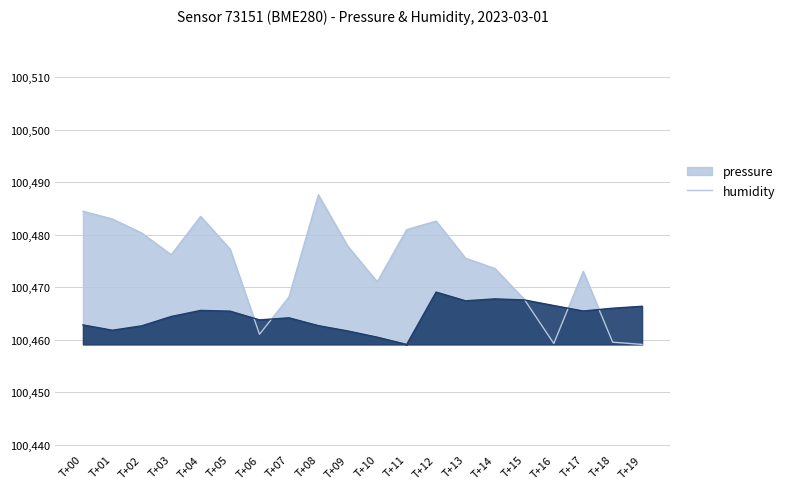

Which series has the largest total across all categories?

pressure